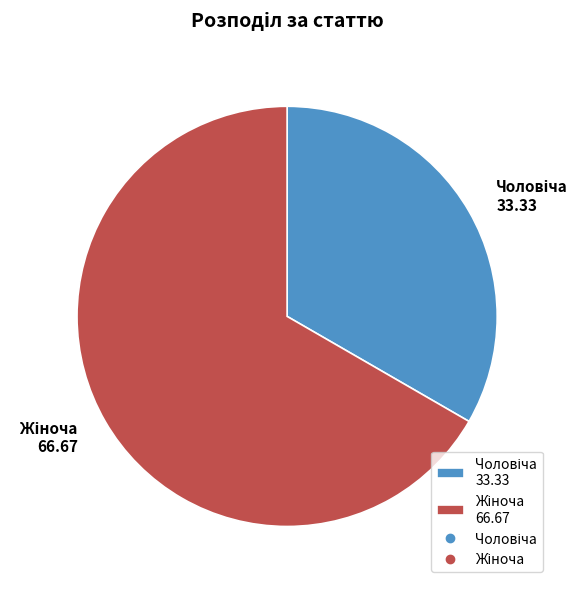

Is there a majority slice in this chart?

Yes